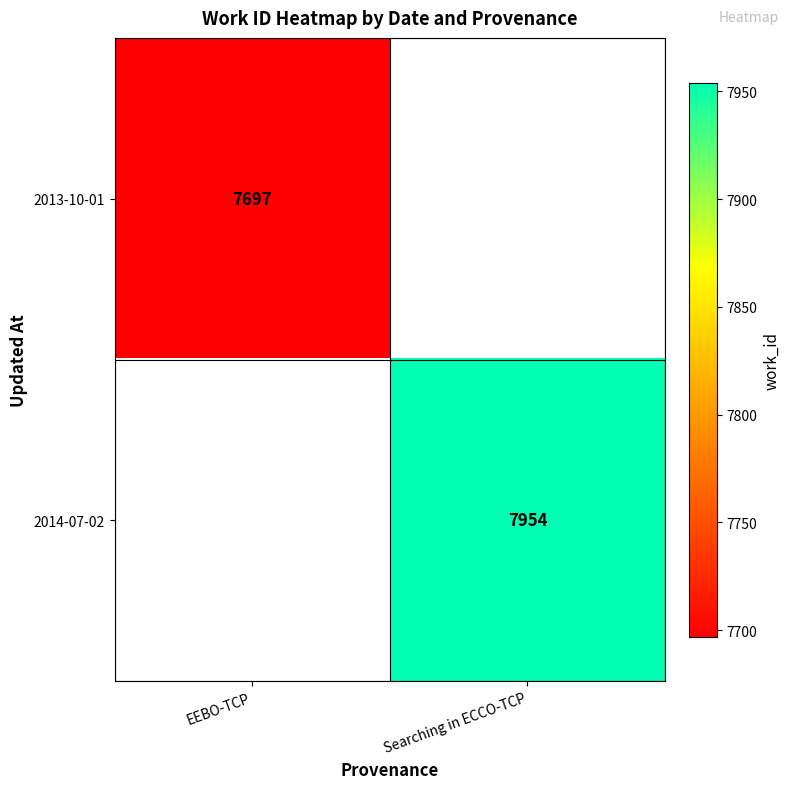

True or false: 2013-10-01 has a value of 13099 at EEBO-TCP.

False